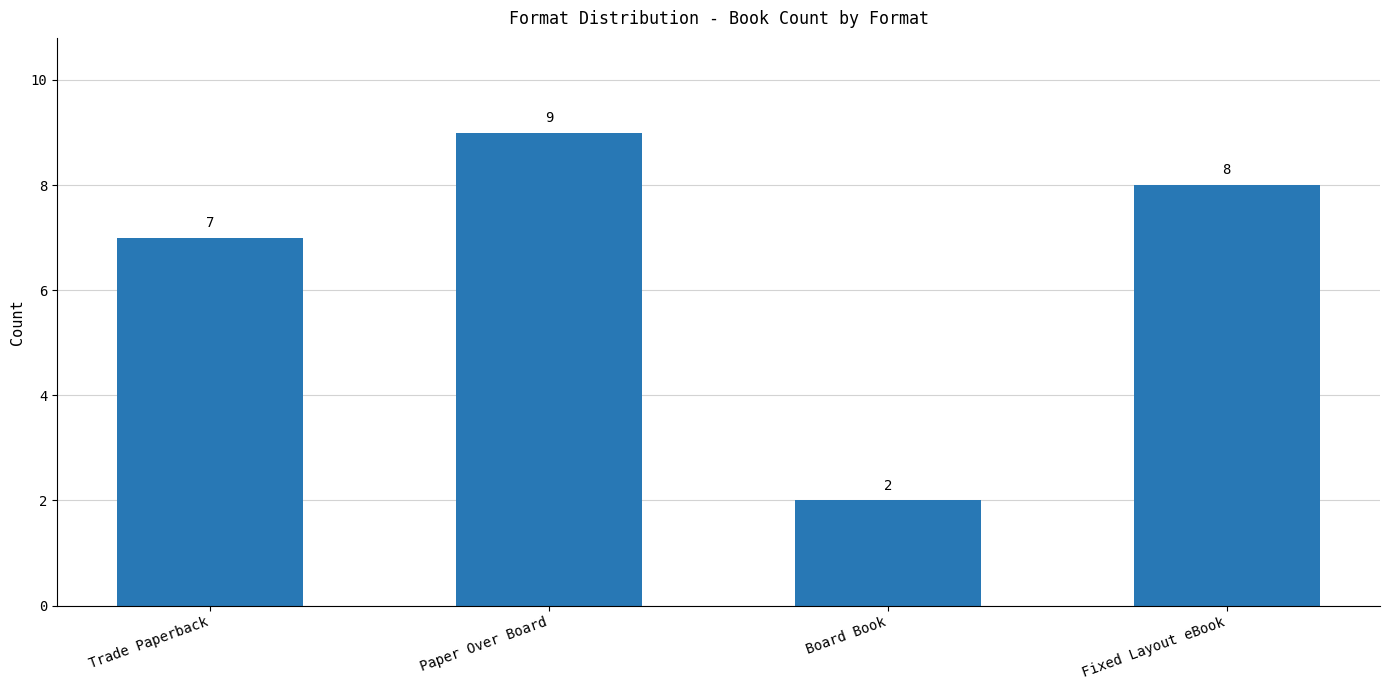

Reading right to left, what are all the values shown in this chart?

Fixed Layout eBook=8	Board Book=2	Paper Over Board=9	Trade Paperback=7